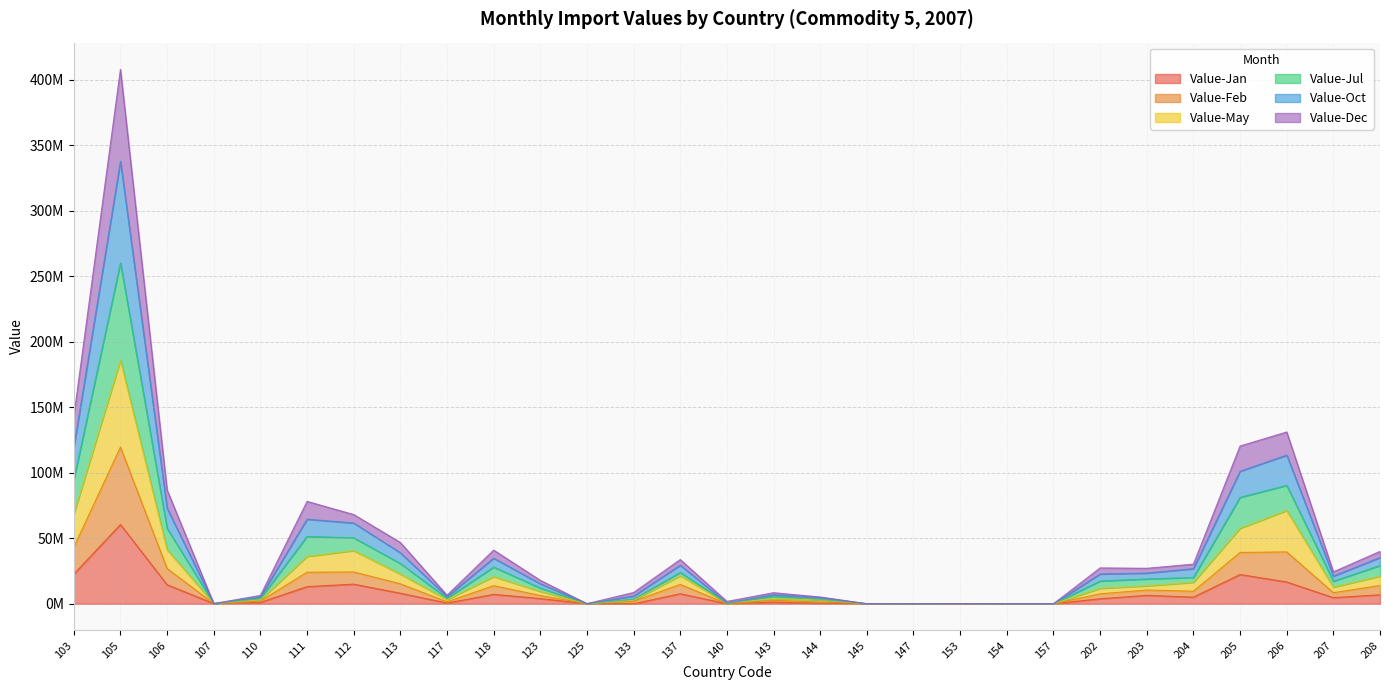

How many categories are shown in the chart?

29